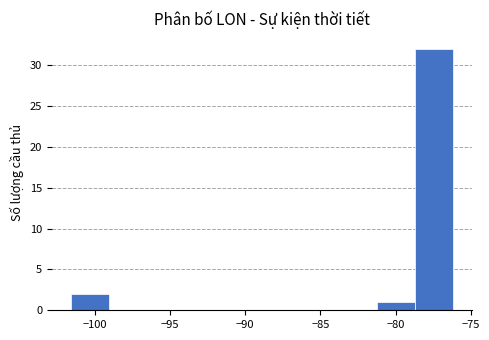

Over which range of the x-axis is the bar tallest?

-78.5 to -76.0